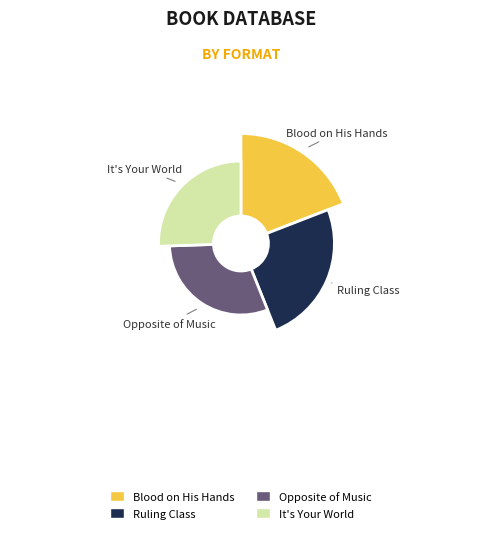

How many slices are in this pie chart?

4